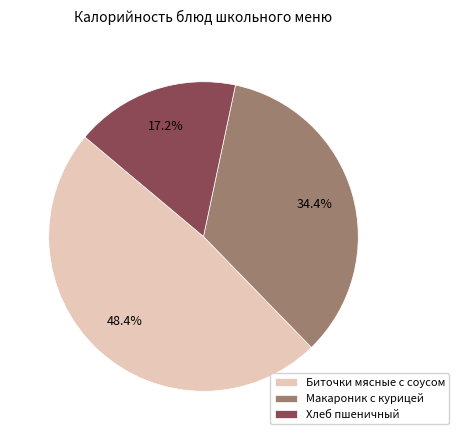

What is the ratio of the value at Макароник с курицей to the value at Хлеб пшеничный?

2.0